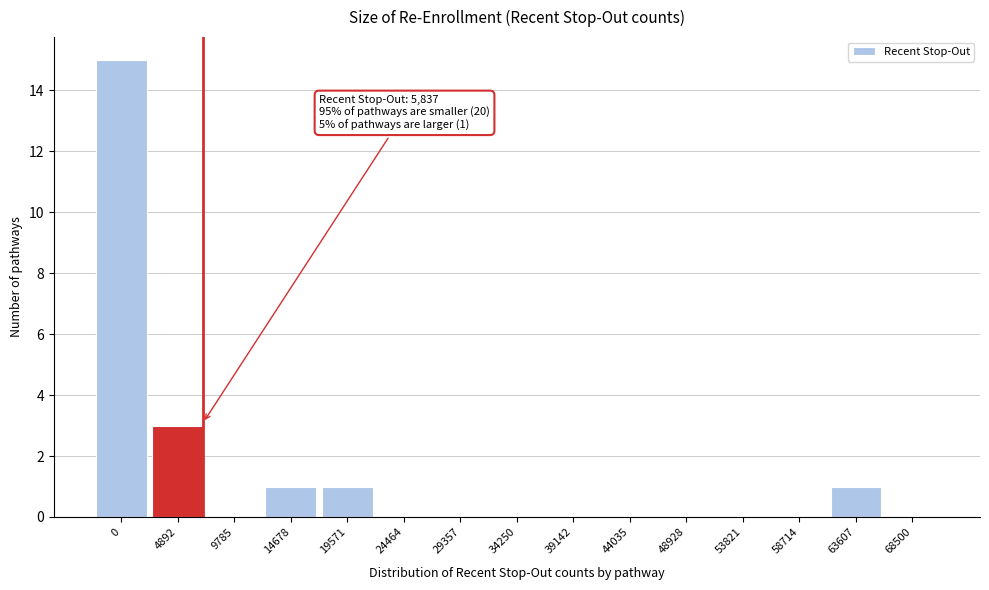

Reading right to left, extract all data points from this chart.

68500=0	63607=1	58714=0	53821=0	48928=0	44035=0	39142=0	34250=0	29357=0	24464=0	19571=1	14678=1	9785=0	4892=3	0=15